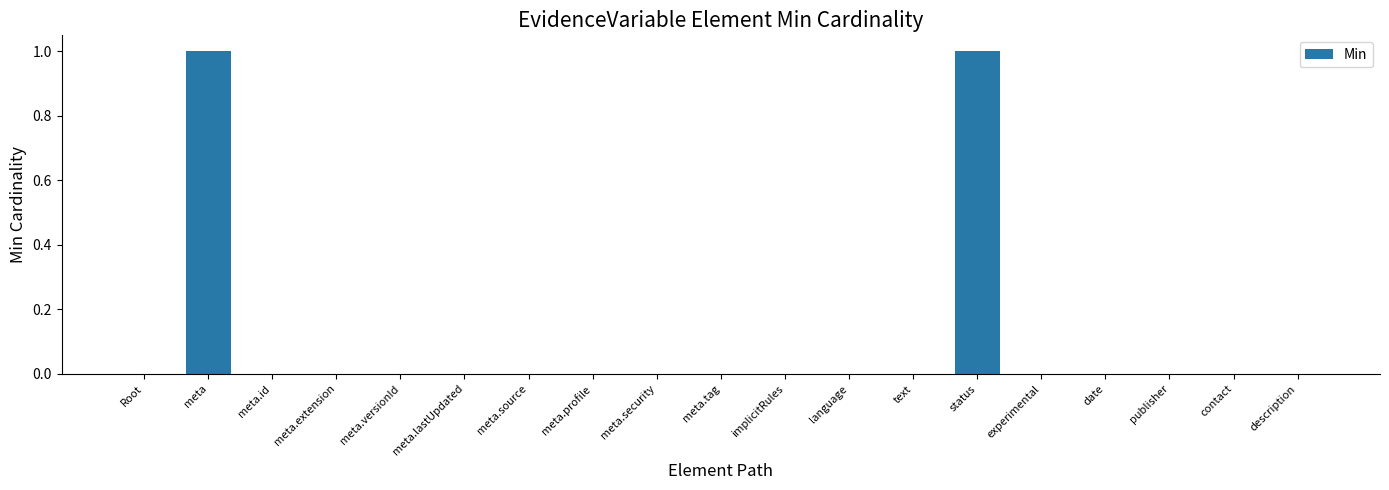

Reading left to right, transcribe all the data shown in this chart.

0	1	0	0	0	0	0	0	0	0	0	0	0	1	0	0	0	0	0